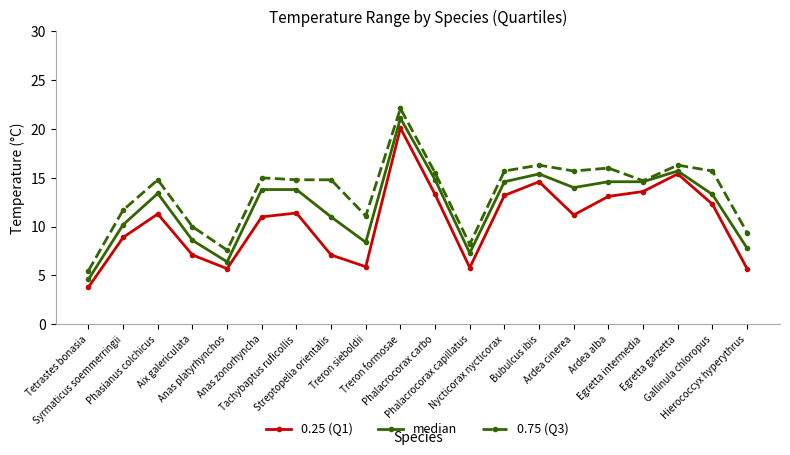

What is the sum of the 0.75 (Q3) values at Nycticorax nycticorax and Bubulcus ibis?

32.0